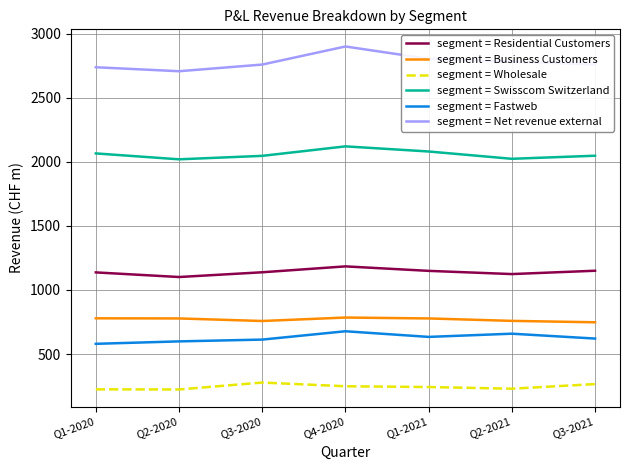

What is the spread (max minus min) of values at Q4-2020?

2650